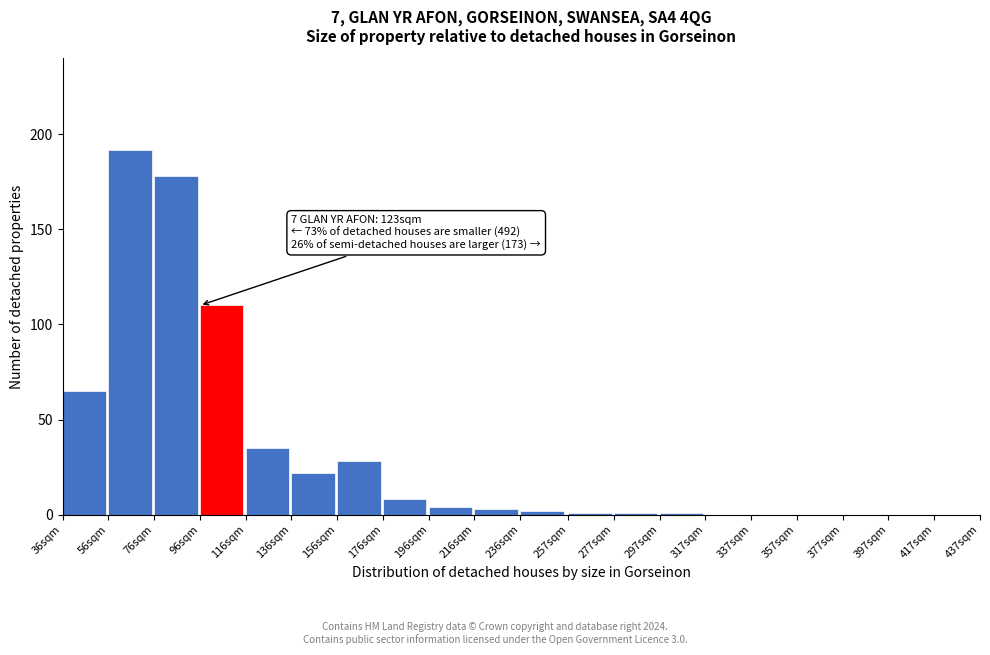

Reading right to left, extract all data points from this chart.

417sqm=0	397sqm=0	377sqm=0	357sqm=0	337sqm=0	317sqm=0	297sqm=1	277sqm=1	257sqm=1	236sqm=2	216sqm=3	196sqm=4	176sqm=8	156sqm=28	136sqm=22	116sqm=35	96sqm=110	76sqm=178	56sqm=192	36sqm=65